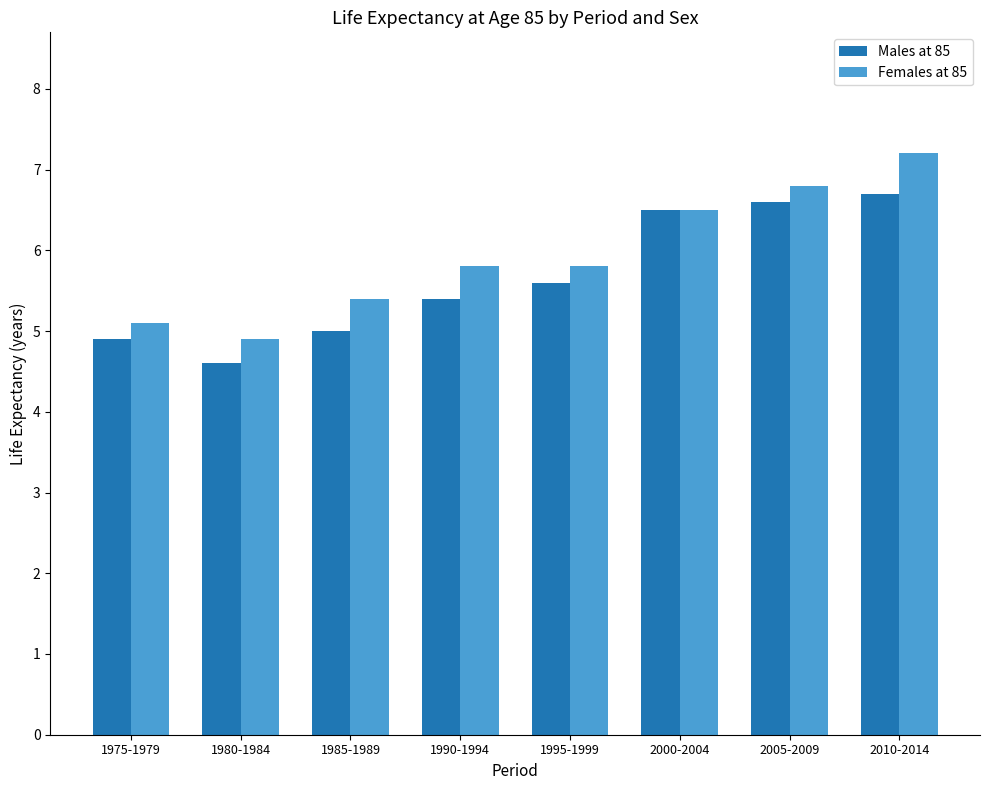

Which series has the widest spread of values?

Females at 85